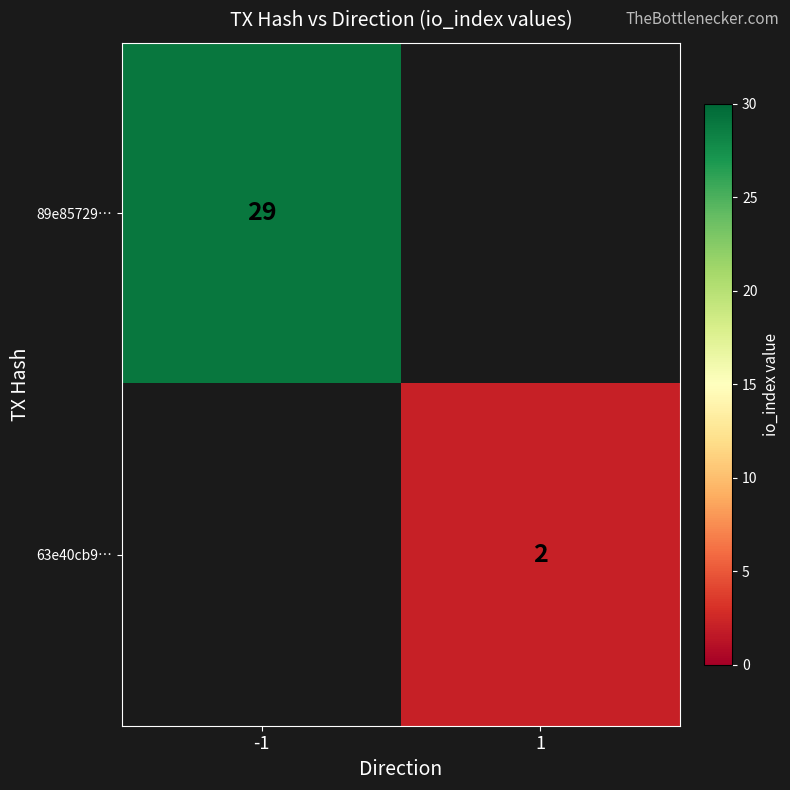

Is the value of 89e85729… at -1 greater than the value of 63e40cb9… at 1?

Yes